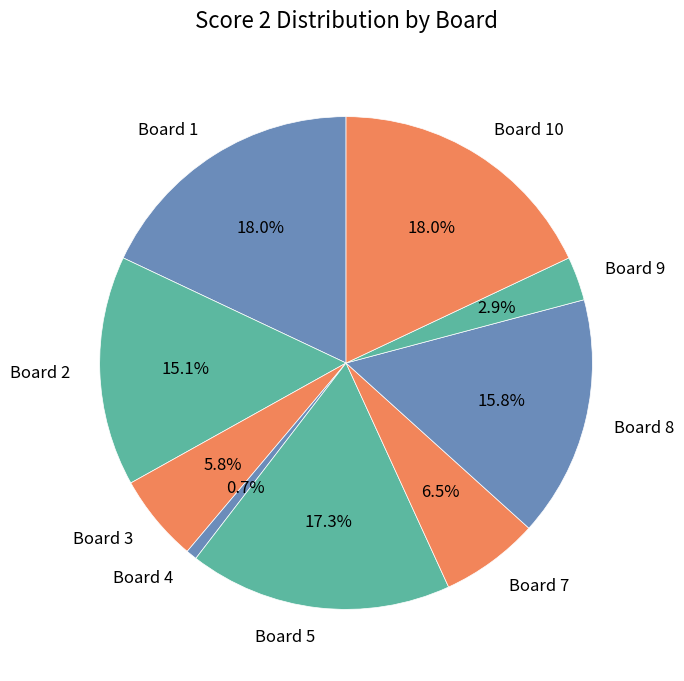

Does Board 5 account for over 50% of the chart?

No